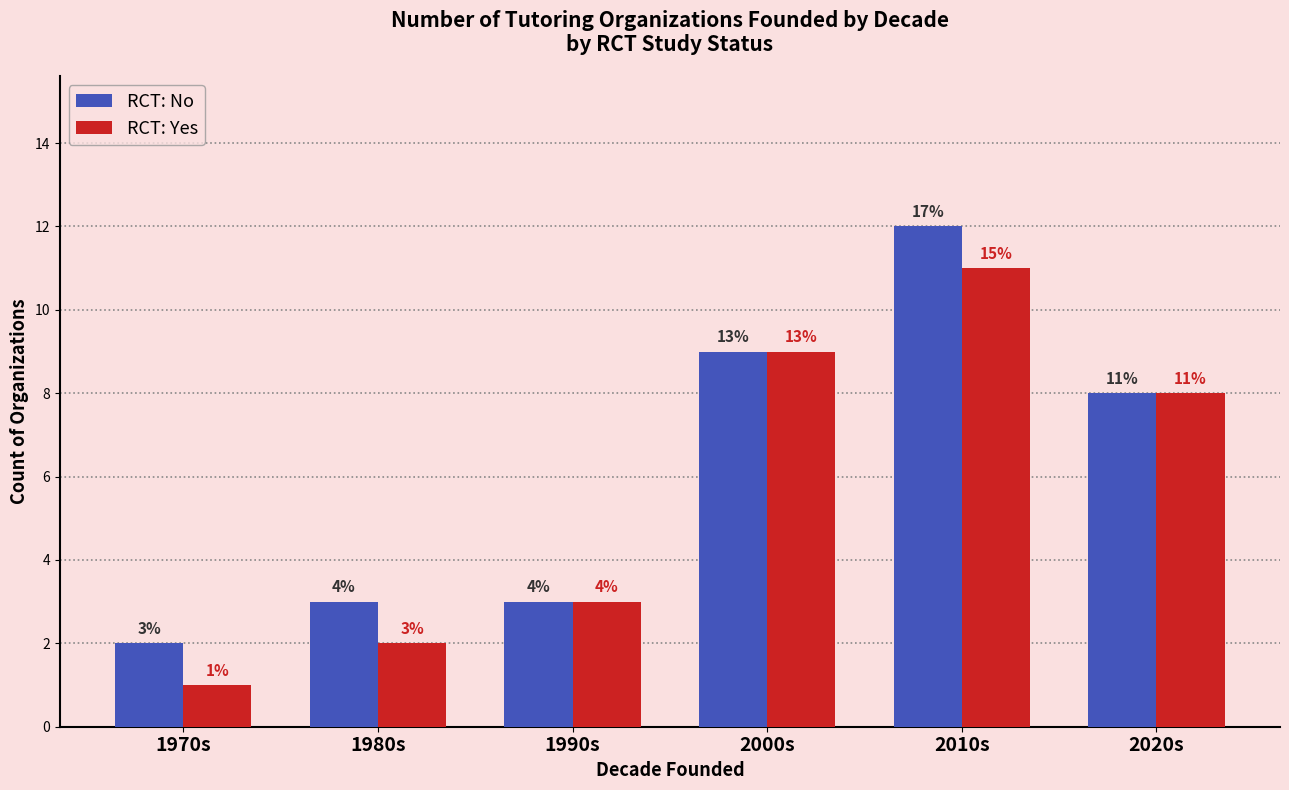

What is the minimum value shown in the chart?

1